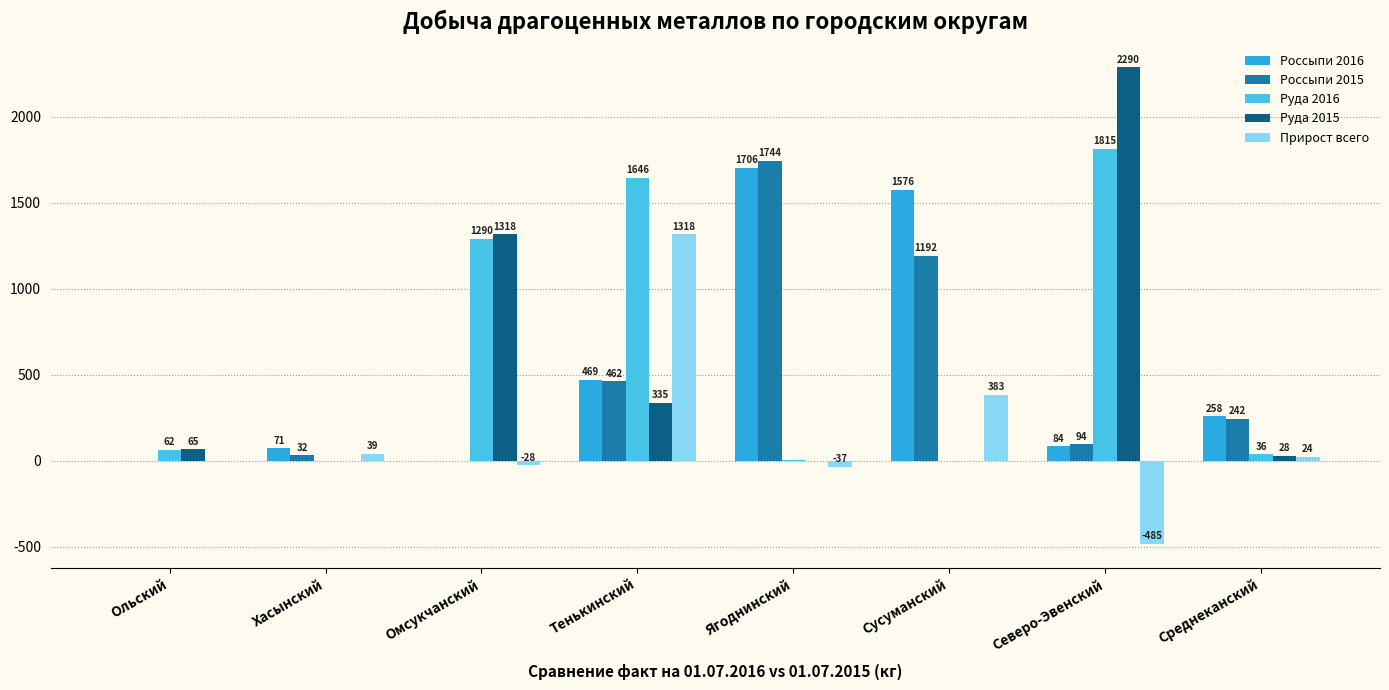

How many values in Россыпи 2015 are above zero?

6